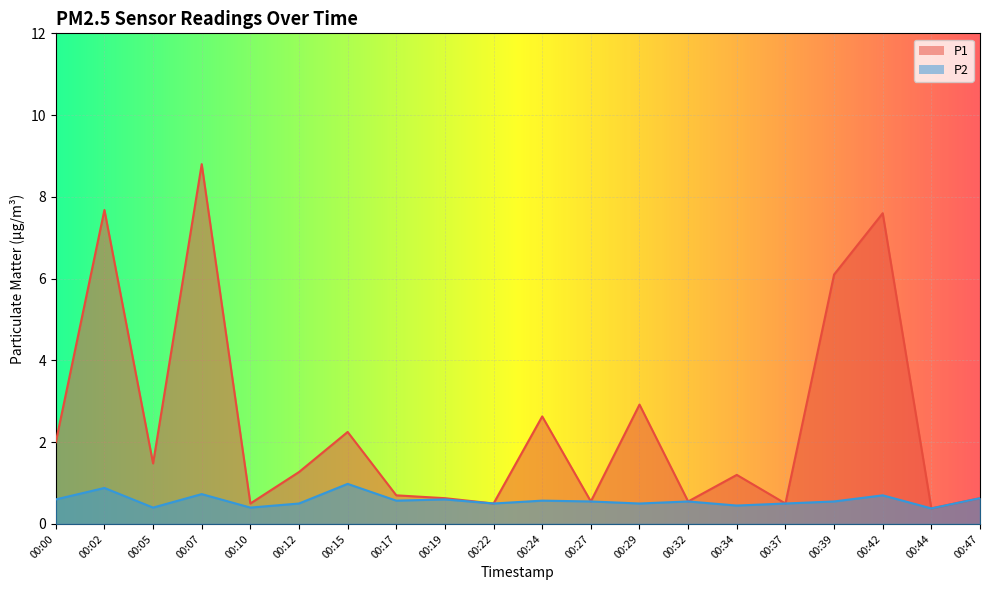

What are all the series names shown in the legend?

P1, P2